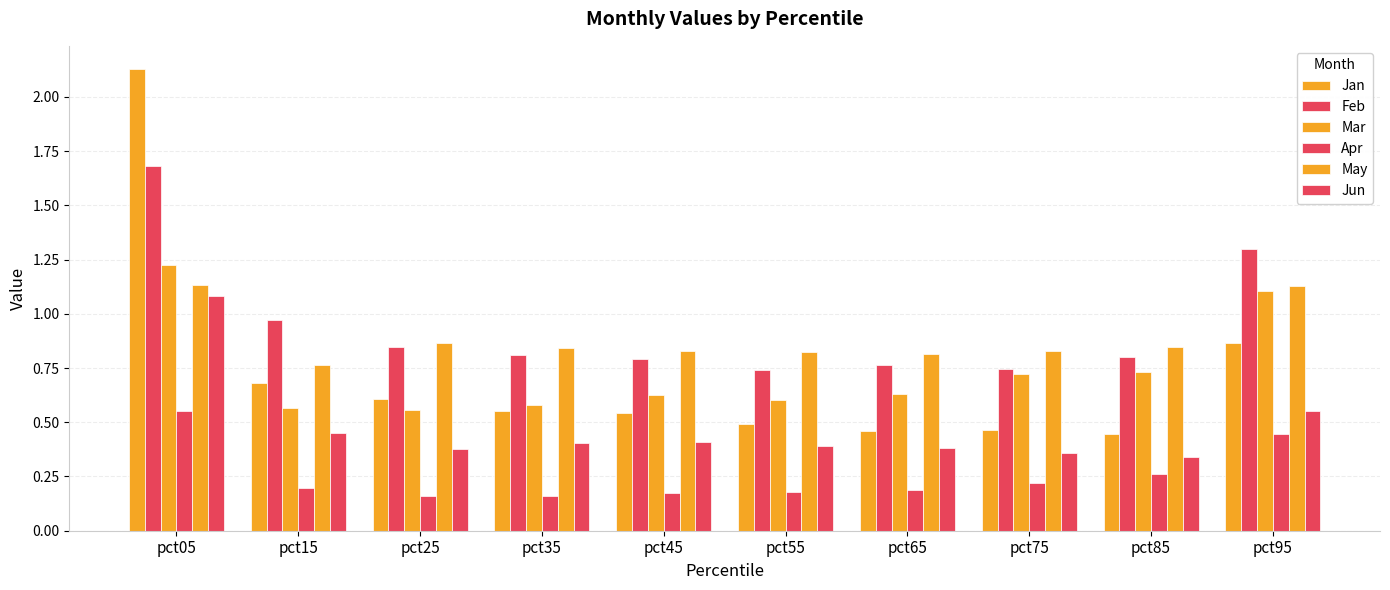

How many distinct data groups are displayed?

6